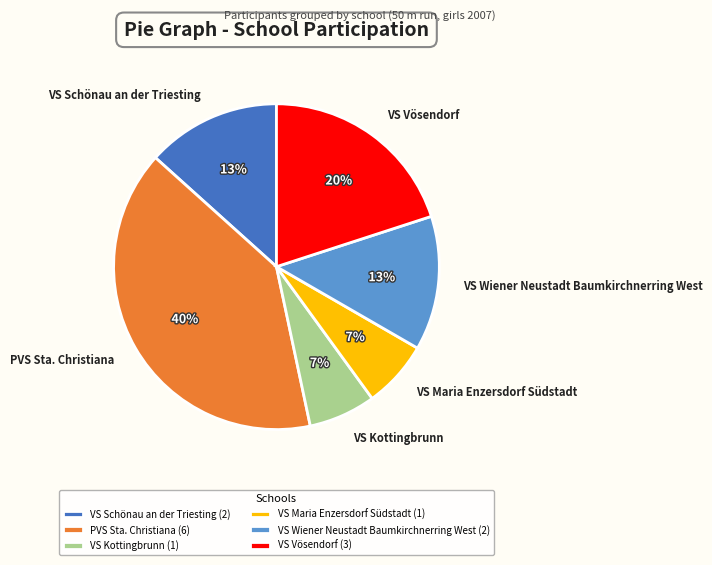

Approximately how many times larger is the value at VS Kottingbrunn compared to VS Wiener Neustadt Baumkirchnerring West?

0.5